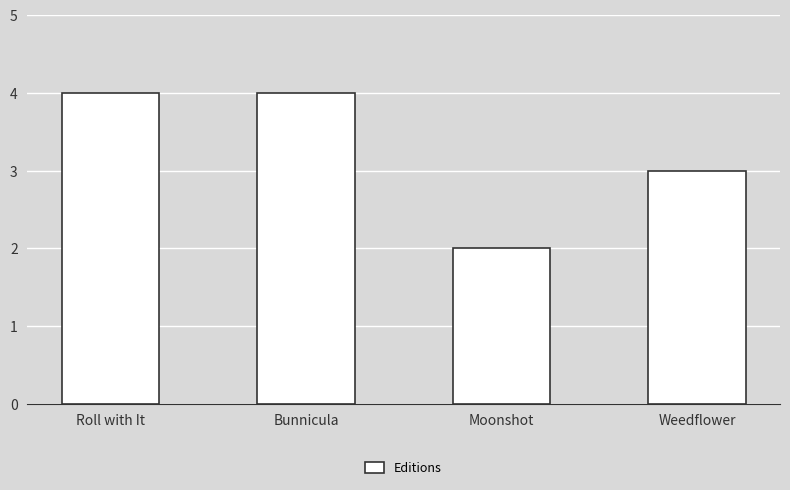

Are the bars grouped side by side (vs. stacked)?

No